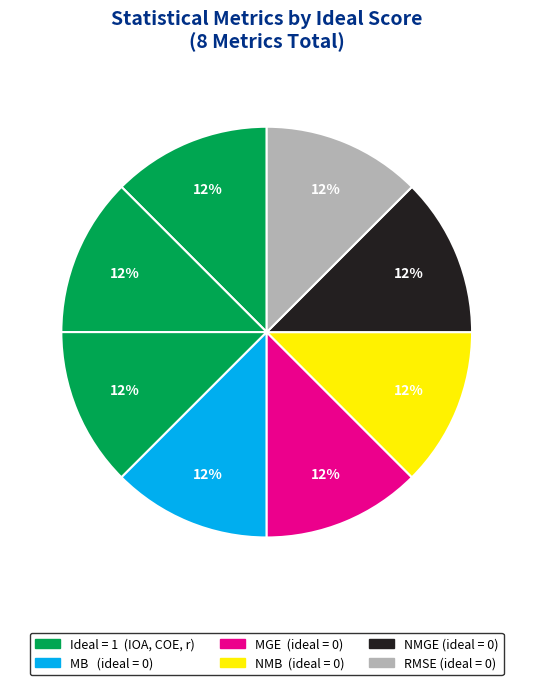

Rank the categories by value from highest to lowest.

IOA, COE, r, MB, MGE, NMB, NMGE, RMSE